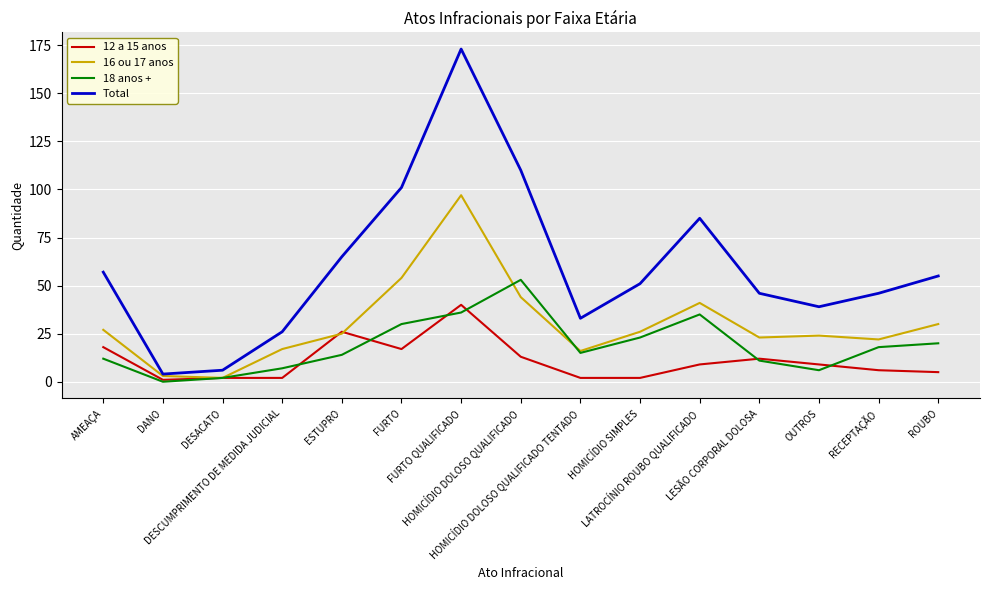

What are all the series names shown in the legend?

12 a 15 anos, 16 ou 17 anos, 18 anos +, Total